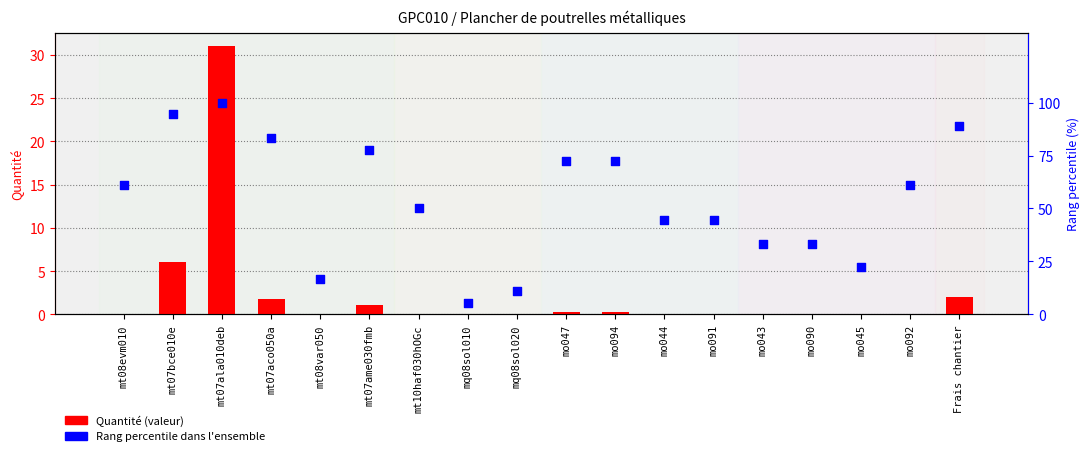

What is the total value across all series at mo043?

33.4